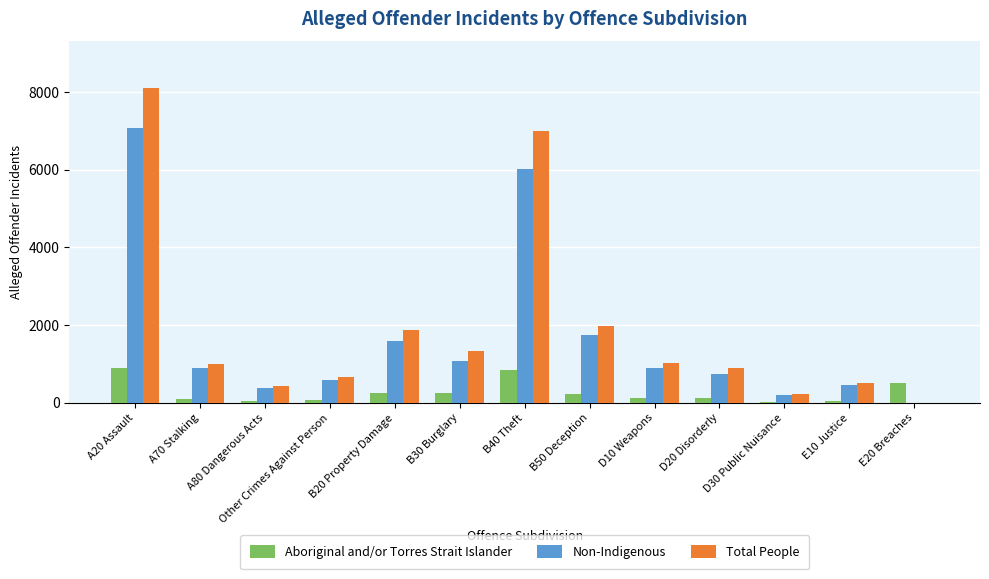

Where does the Non-Indigenous series first go above 881?

A20 Assault